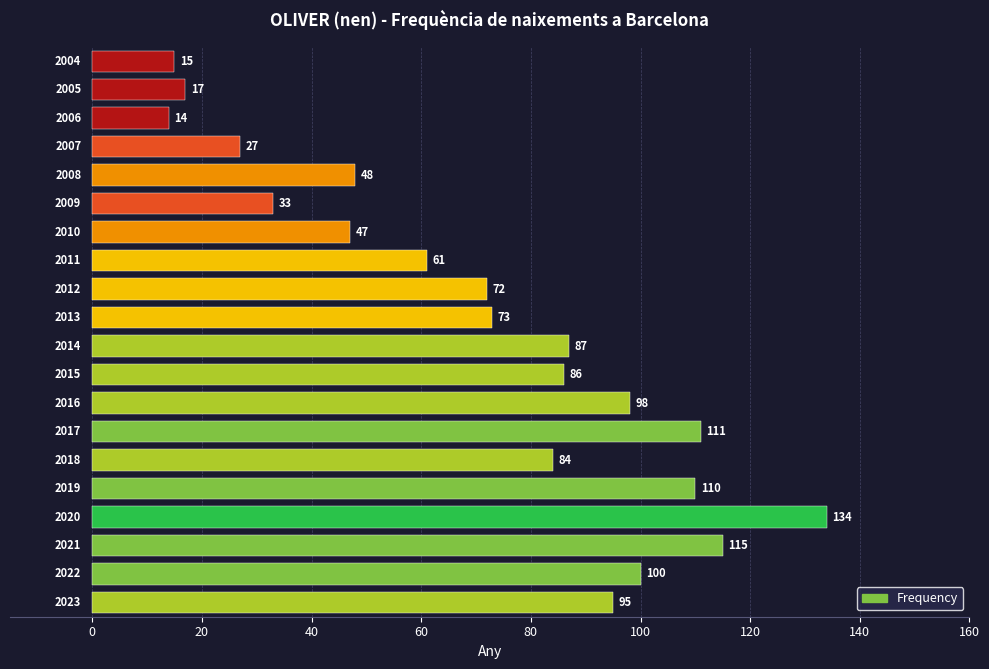

Rank the categories by value from highest to lowest.

2020, 2021, 2017, 2019, 2022, 2016, 2023, 2014, 2015, 2018, 2013, 2012, 2011, 2008, 2010, 2009, 2007, 2005, 2004, 2006